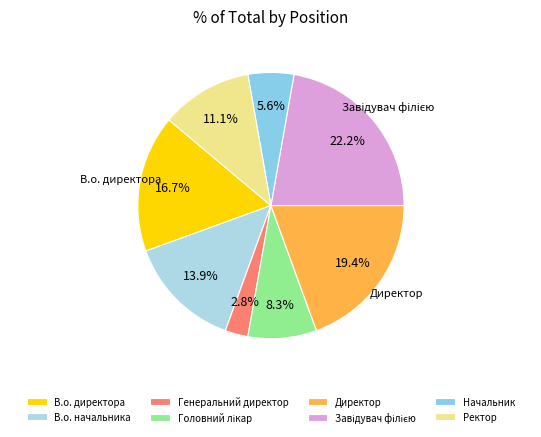

To the nearest percent, what portion does Головний лікар represent?

8%